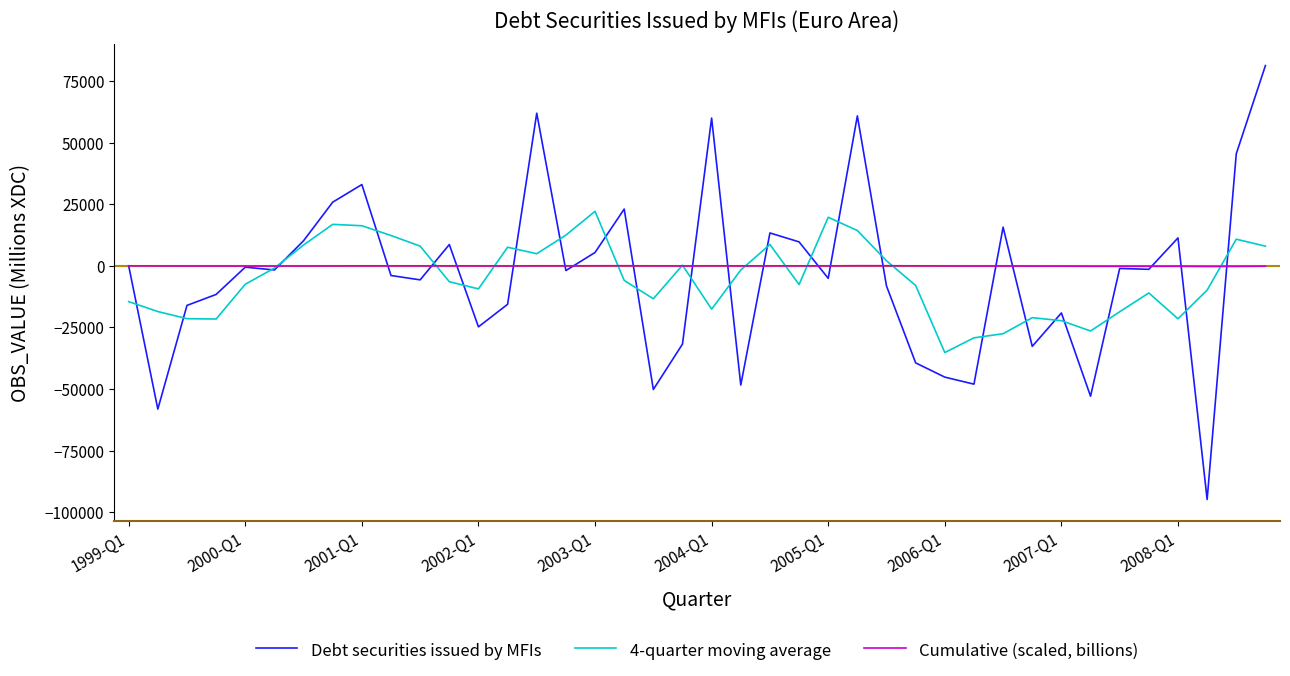

List the series in order of their overall mean, highest first.

Cumulative (scaled, billions), Debt securities issued by MFIs, 4-quarter moving average